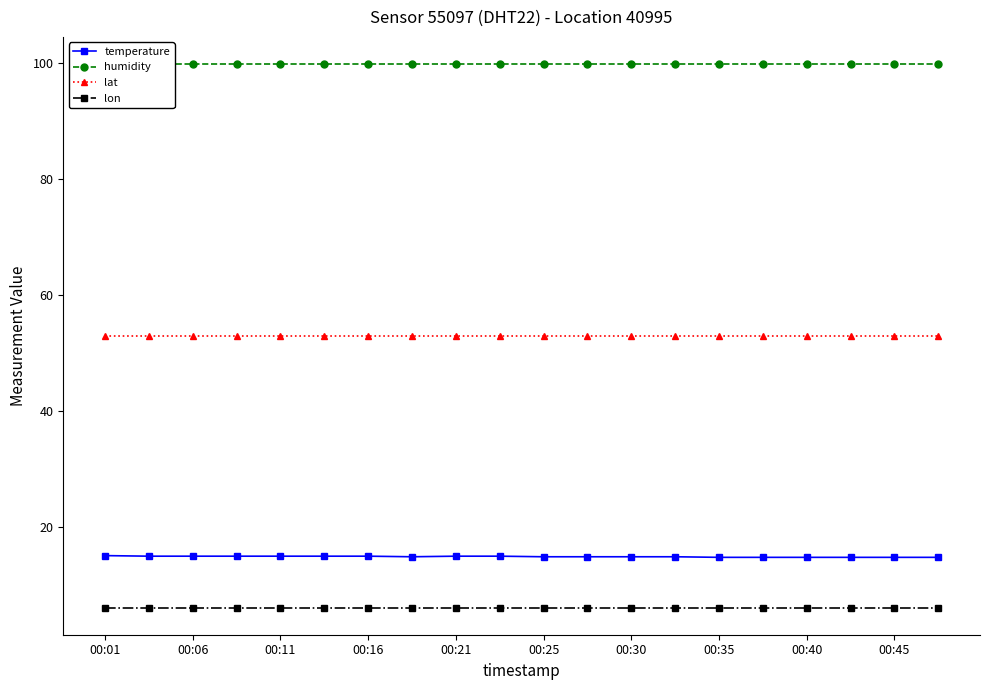

What is the total value across all series at 11?

173.6